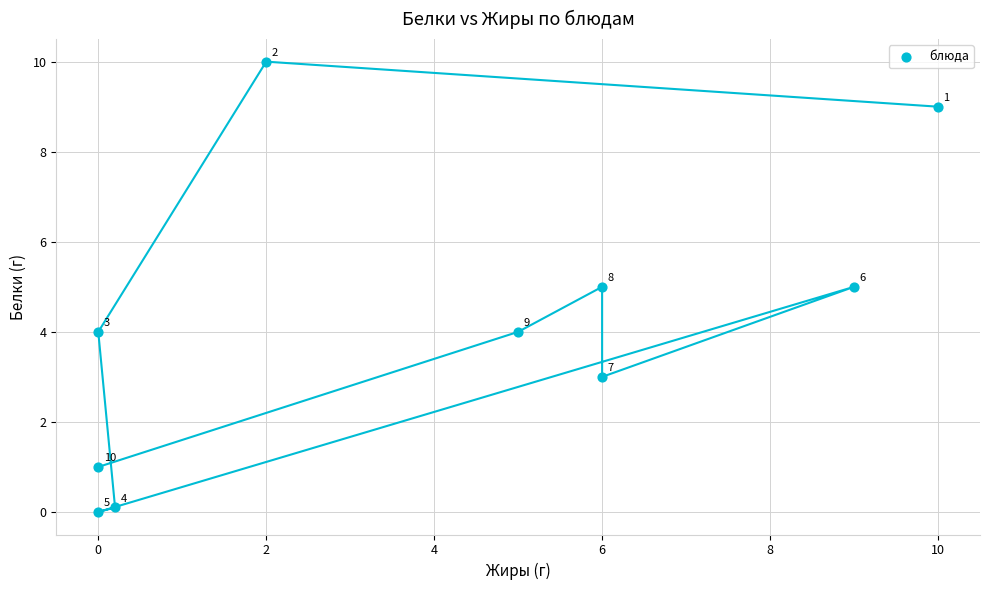

What Y value in the scatter plot is closest to 5?

5.0